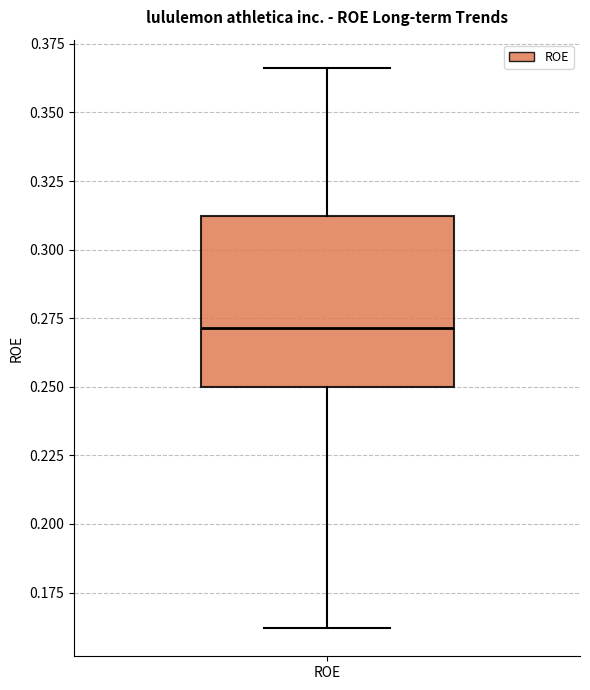

Where does the lower whisker of the box for ROE end on the y-axis? The values are not printed on the chart, so give them approximately, as read against the axis.

0.160